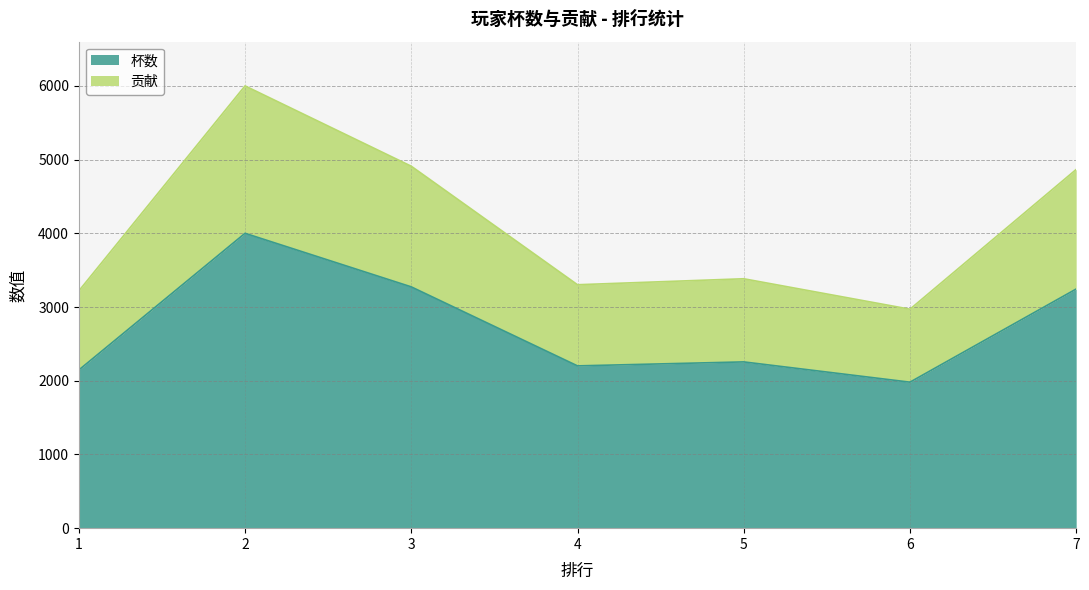

Which series has the largest total across all categories?

贡献